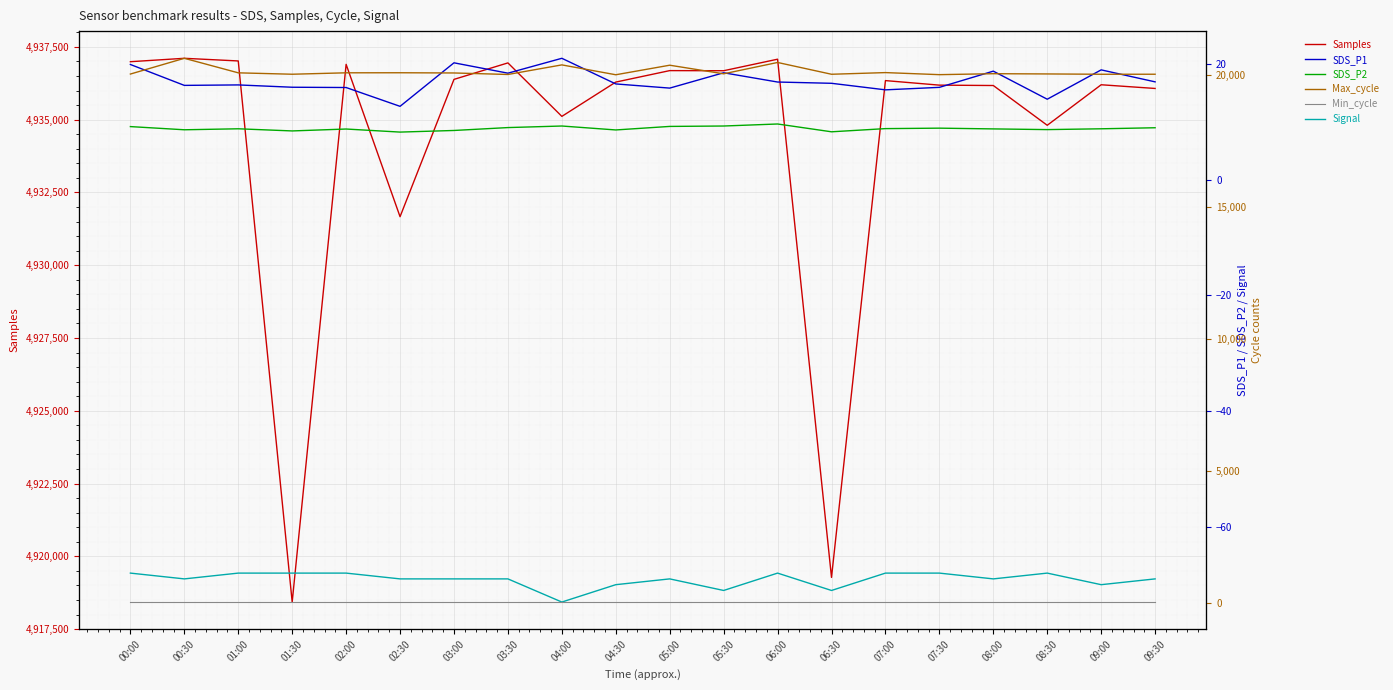

What is the total value across all series at 05:00?

4957048.0